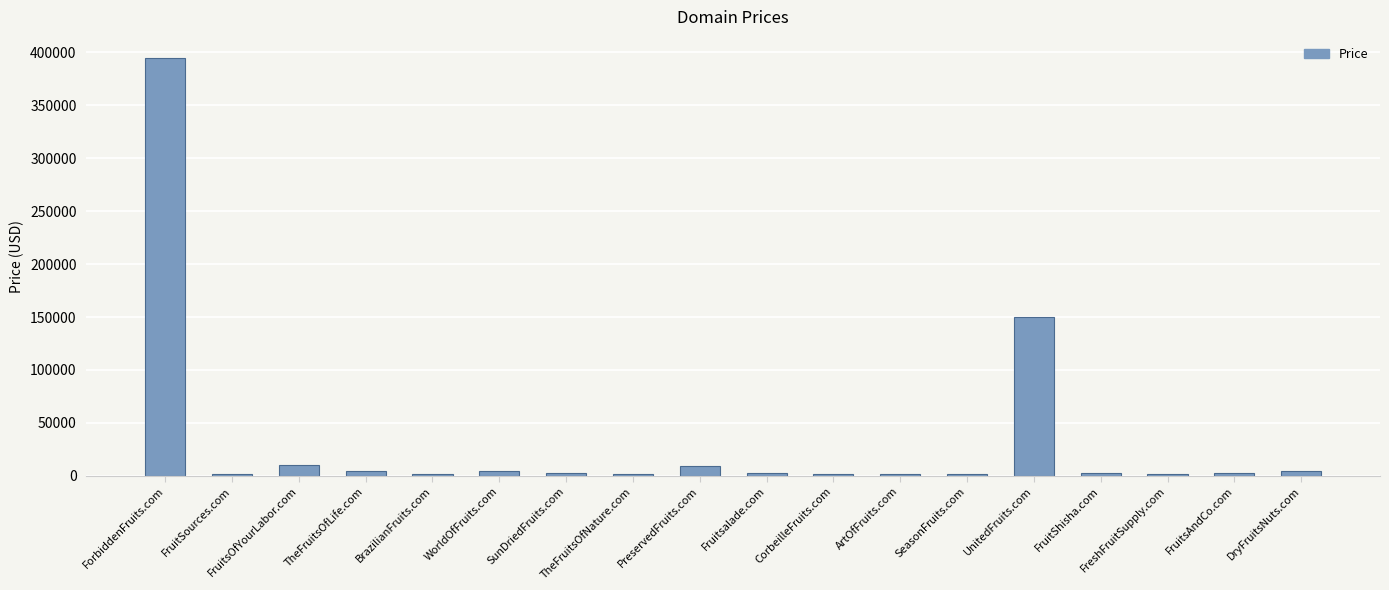

What is the sum of all values?

602984